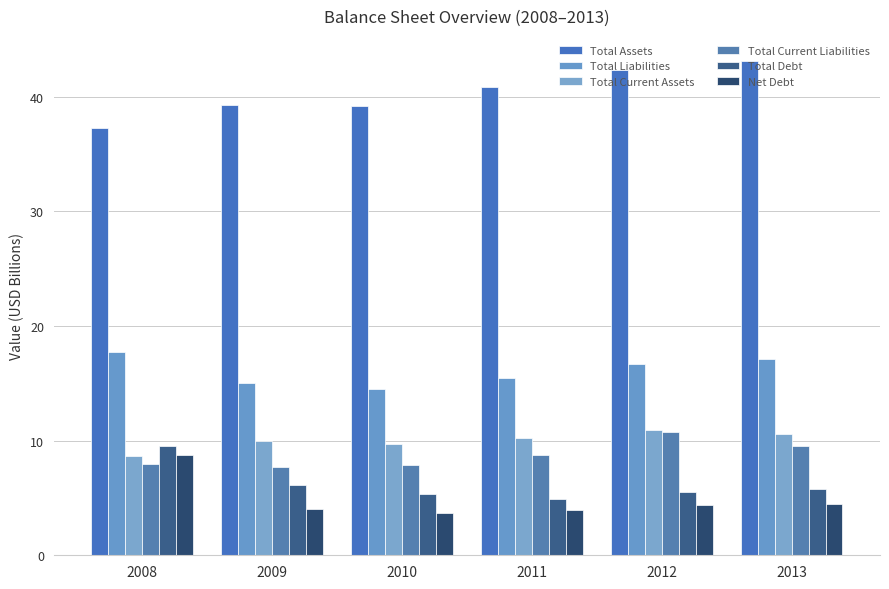

How many bars are there in each group?

6